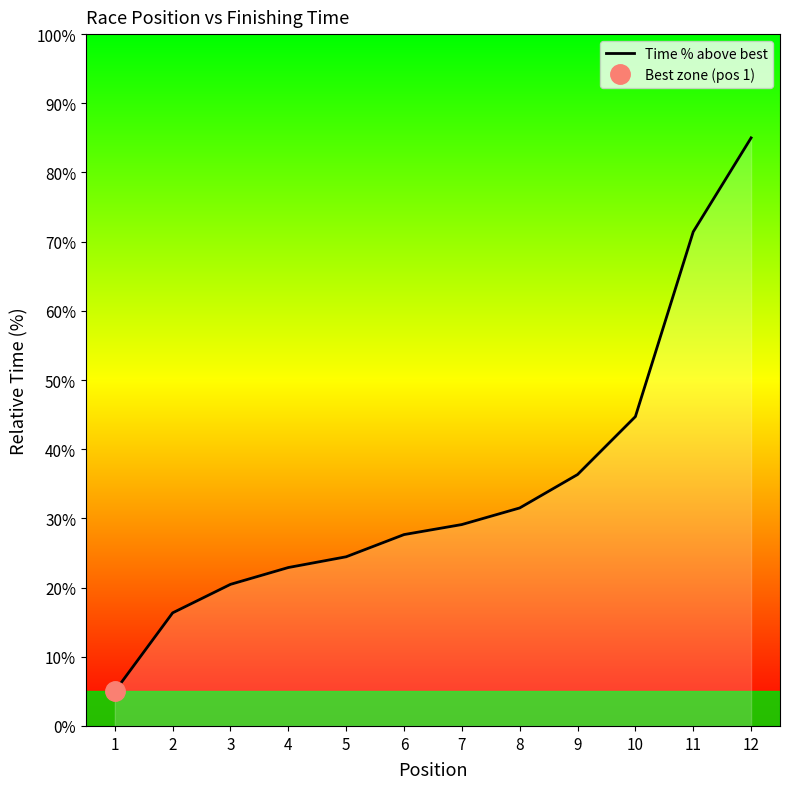

What is the difference between the values at 10 and 6?

17.1